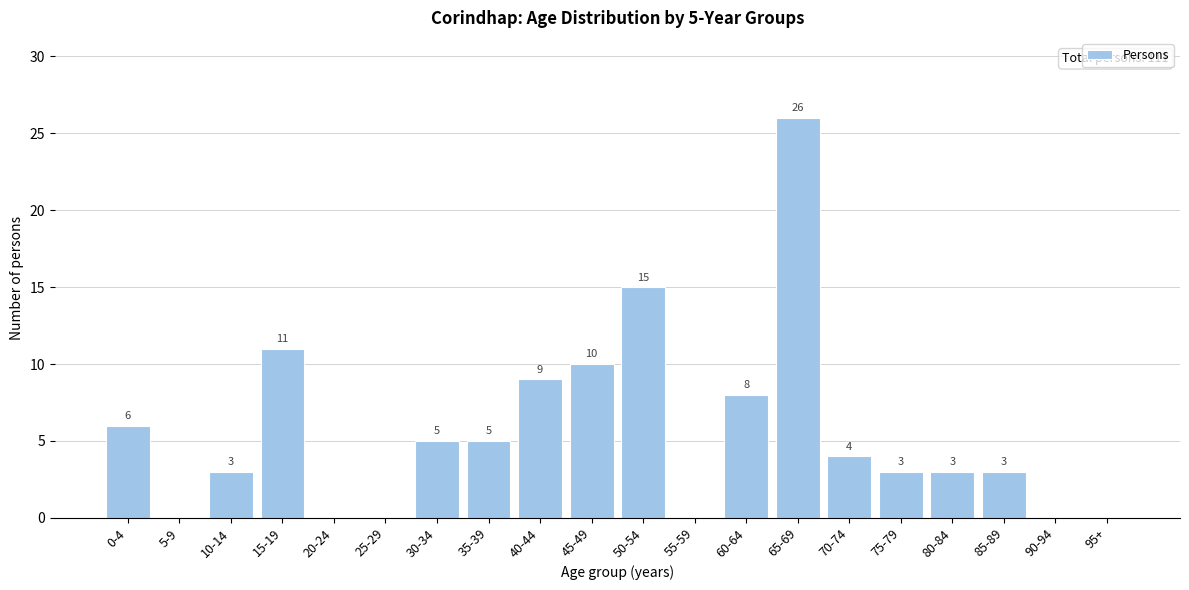

Reading left to right, transcribe all the data shown in this chart.

0-4=6	5-9=0	10-14=3	15-19=11	20-24=0	25-29=0	30-34=5	35-39=5	40-44=9	45-49=10	50-54=15	55-59=0	60-64=8	65-69=26	70-74=4	75-79=3	80-84=3	85-89=3	90-94=0	95+=0